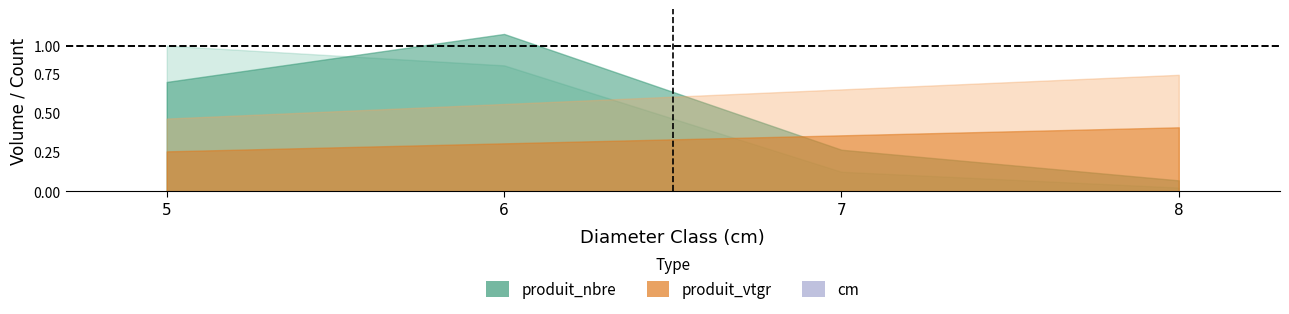

True or false: produit_vtgr and produit_nbre intersect in this chart.

True